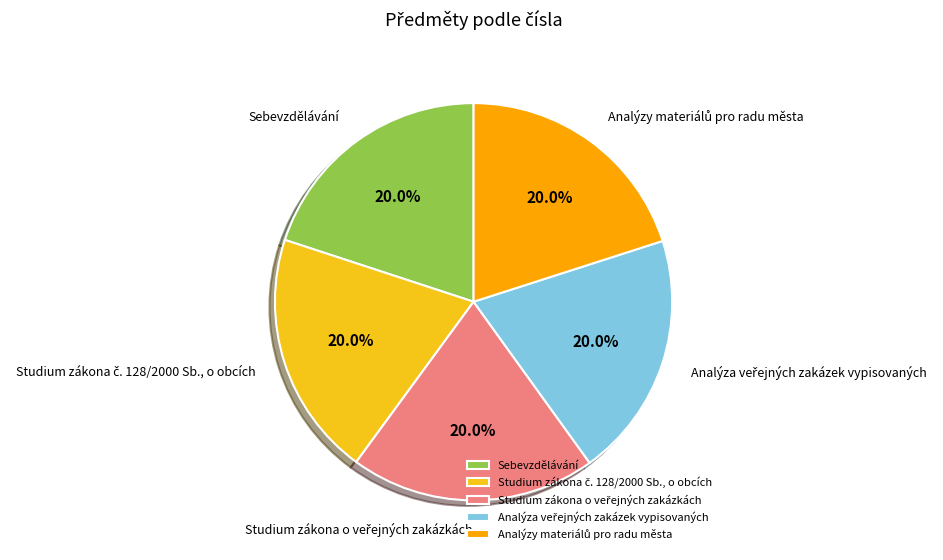

Is Sebevzdělávání the majority of the pie?

No